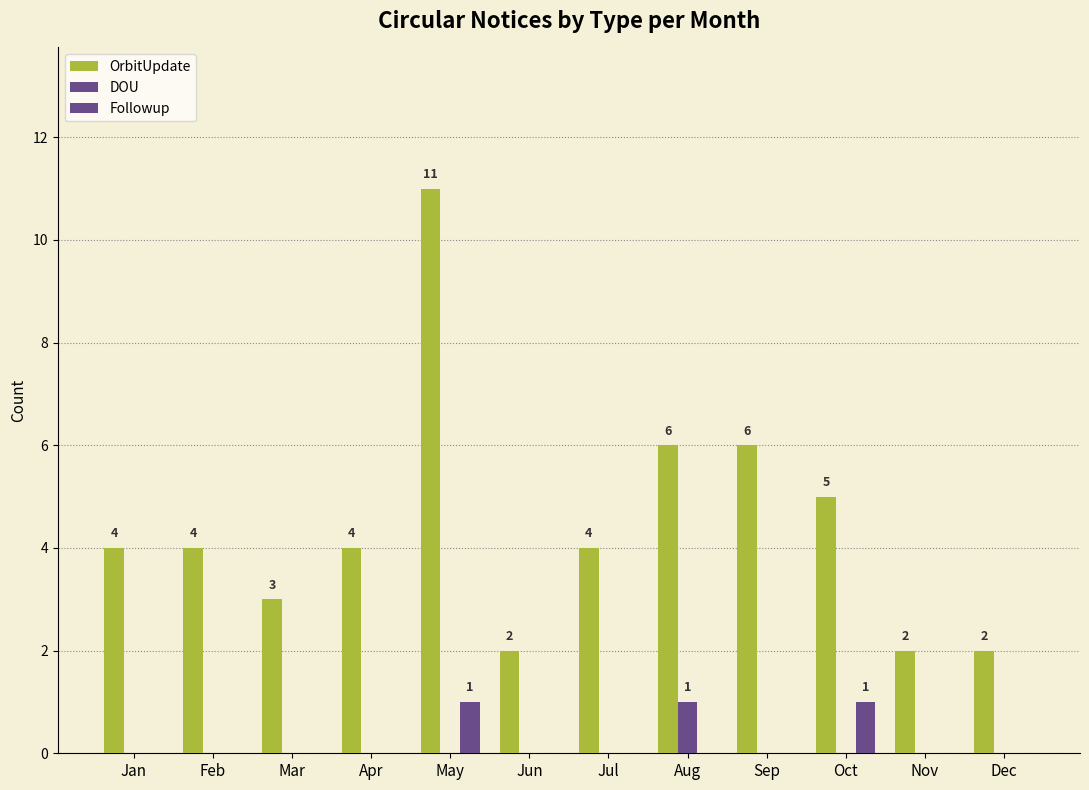

Which category has the lowest value in the OrbitUpdate series?

Jun